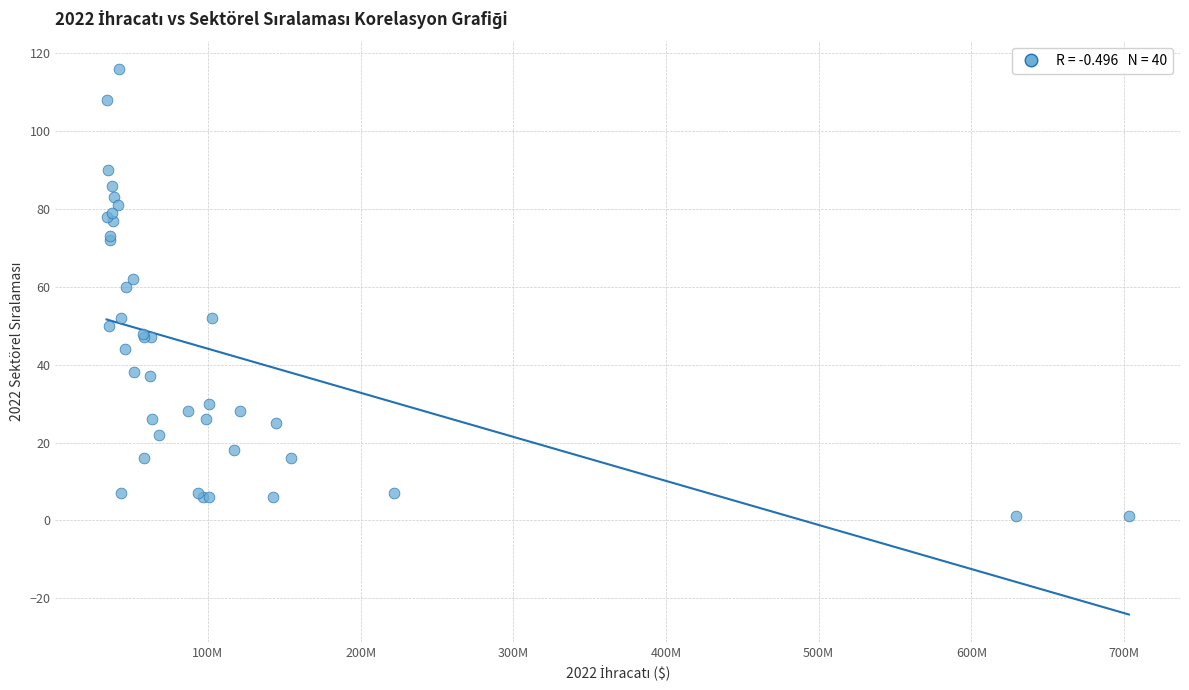

What Y value in the scatter plot is closest to 58?

60